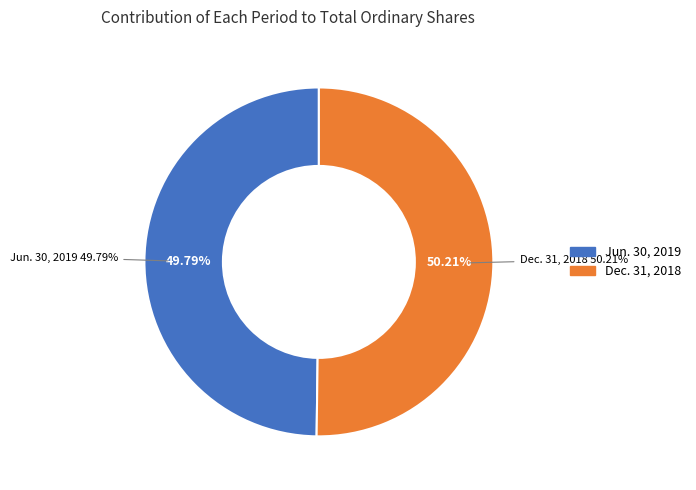

To the nearest percent, what is the average slice percentage?

50%